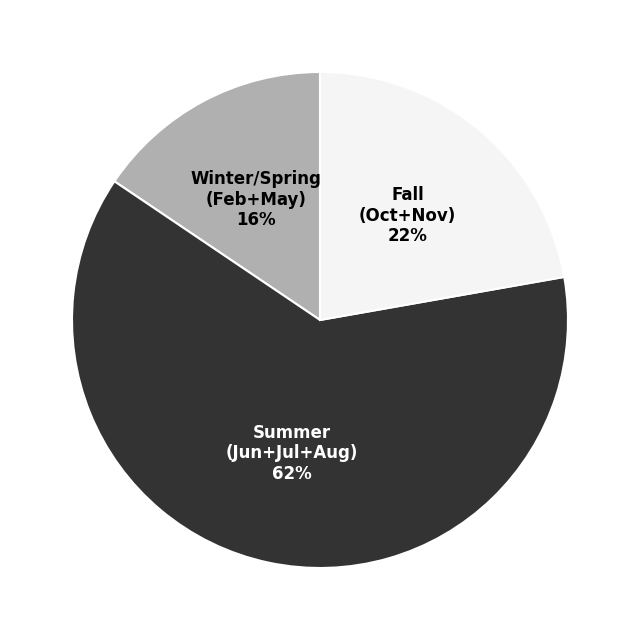

Does any single category account for the majority?

Yes